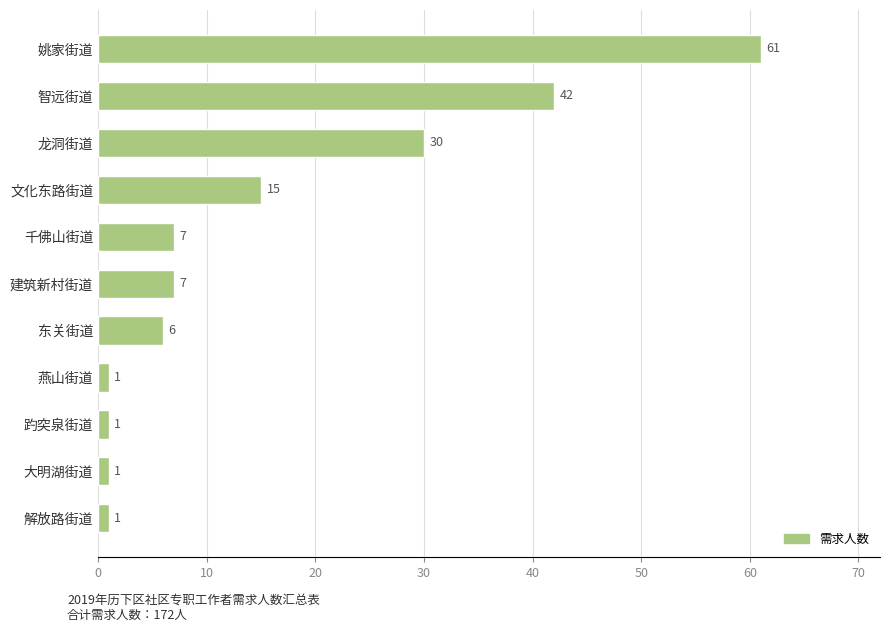

Where is the data nearest to the value 31?

龙洞街道